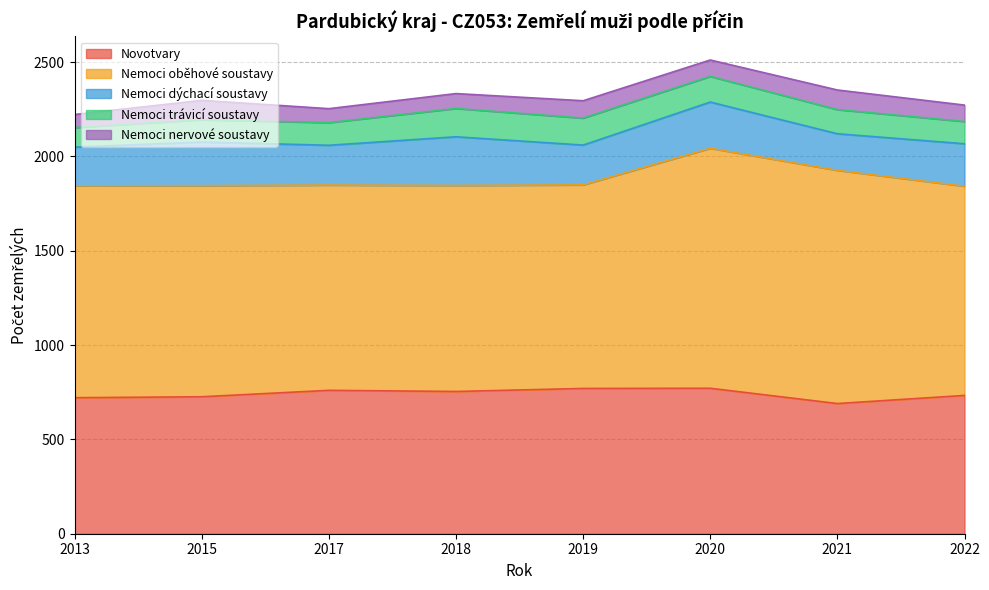

Reading left to right, list all the values displayed in this chart.

Novotvary: 2013=721	2015=726	2017=760	2018=754	2019=770	2020=771	2021=690	2022=733
Nemoci oběhové soustavy: 2013=1123	2015=1119	2017=1088	2018=1092	2019=1079	2020=1272	2021=1236	2022=1109
Nemoci dýchací soustavy: 2013=205	2015=231	2017=211	2018=258	2019=211	2020=245	2021=194	2022=225
Nemoci trávicí soustavy: 2013=104	2015=118	2017=120	2018=150	2019=143	2020=136	2021=128	2022=118
Nemoci nervové soustavy: 2013=69	2015=103	2017=74	2018=79	2019=92	2020=87	2021=104	2022=87